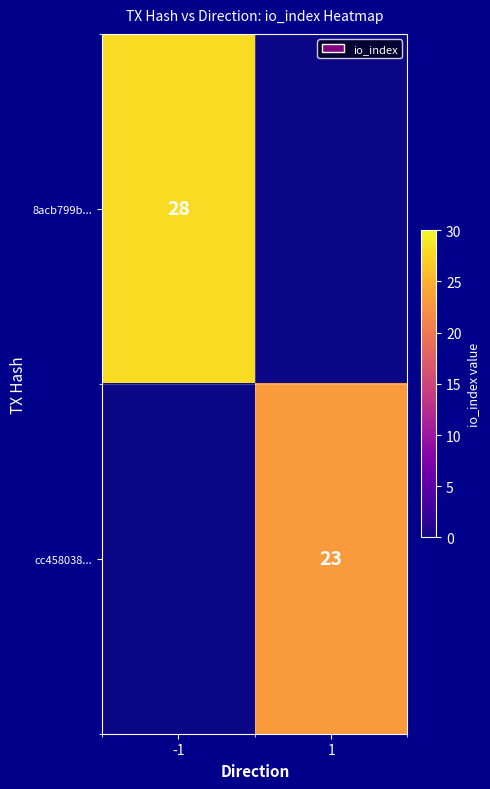

At which category is the sum across all series the highest?

-1